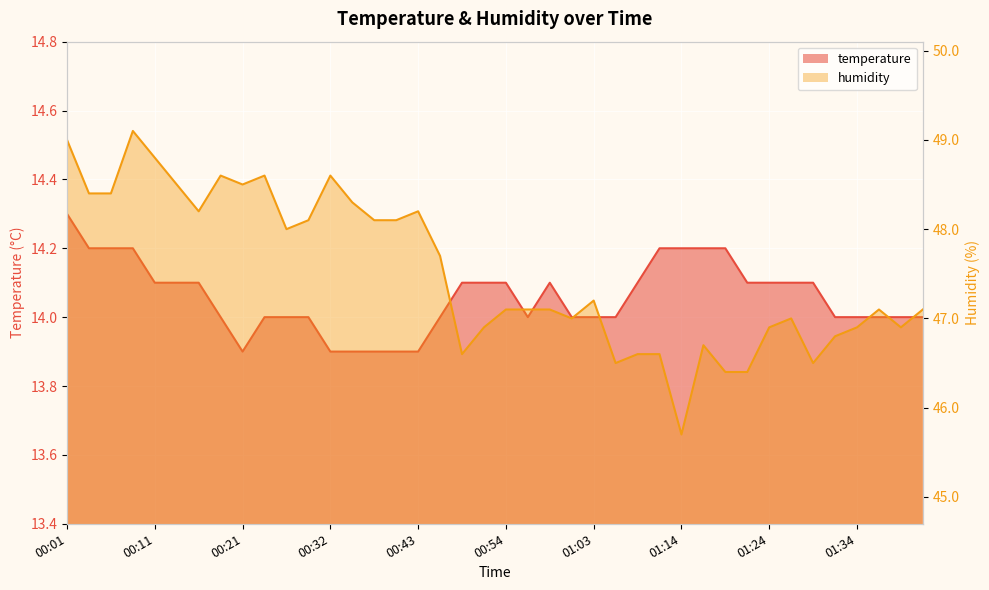

List the series in order of their peak value, highest first.

humidity, temperature